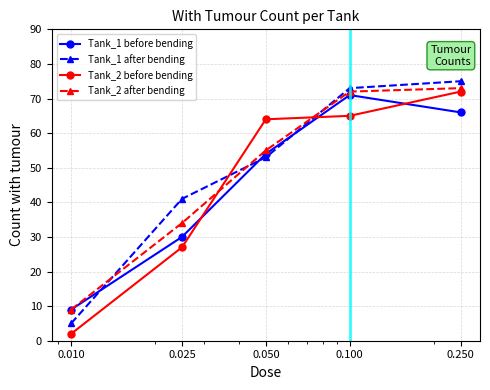

How many interior local peaks does the Tank_1 before bending series have?

1